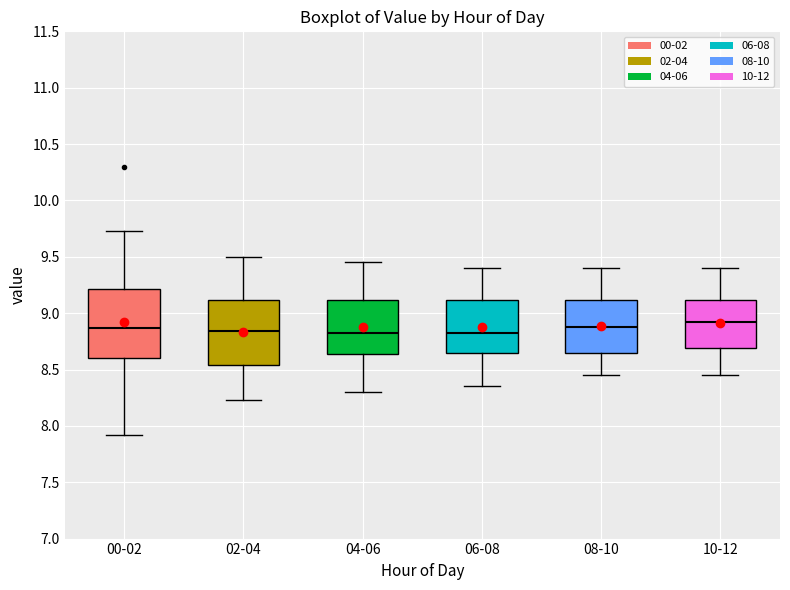

Reading left to right, transcribe this box plot: for each box, give where its median line is, the range the box spans, and where its two whiskers end, as read against the y-axis. The values are not printed on the chart, so give them approximately, as read against the axis.

00-02: median 8.85, box 8.60 to 9.20, whiskers 7.90 to 9.75
02-04: median 8.85, box 8.55 to 9.10, whiskers 8.25 to 9.50
04-06: median 8.85, box 8.65 to 9.10, whiskers 8.30 to 9.45
06-08: median 8.85, box 8.65 to 9.10, whiskers 8.35 to 9.40
08-10: median 8.90, box 8.65 to 9.10, whiskers 8.45 to 9.40
10-12: median 8.95, box 8.70 to 9.10, whiskers 8.45 to 9.40